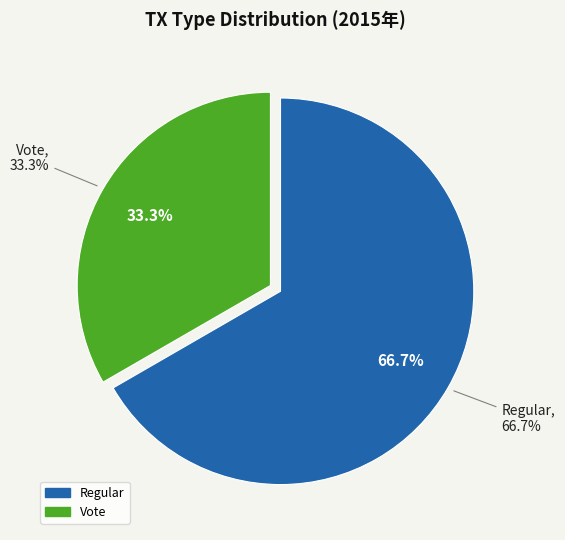

Which category accounts for the majority?

Regular